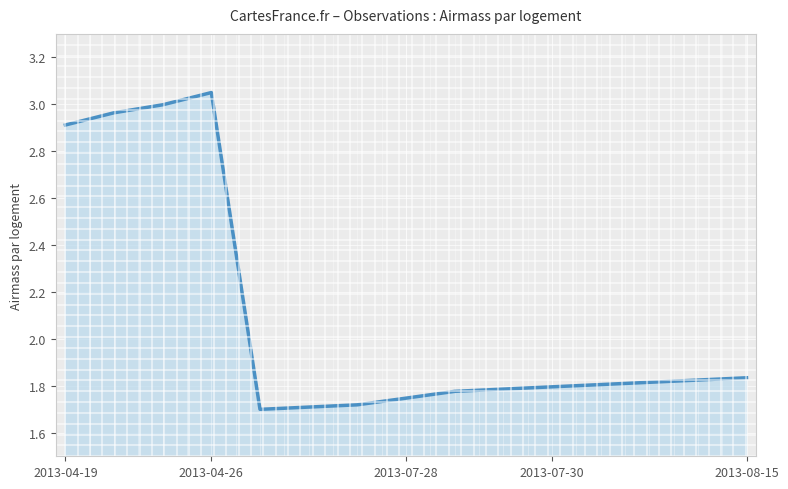

What is the difference between the second highest and second lowest values?

1.3